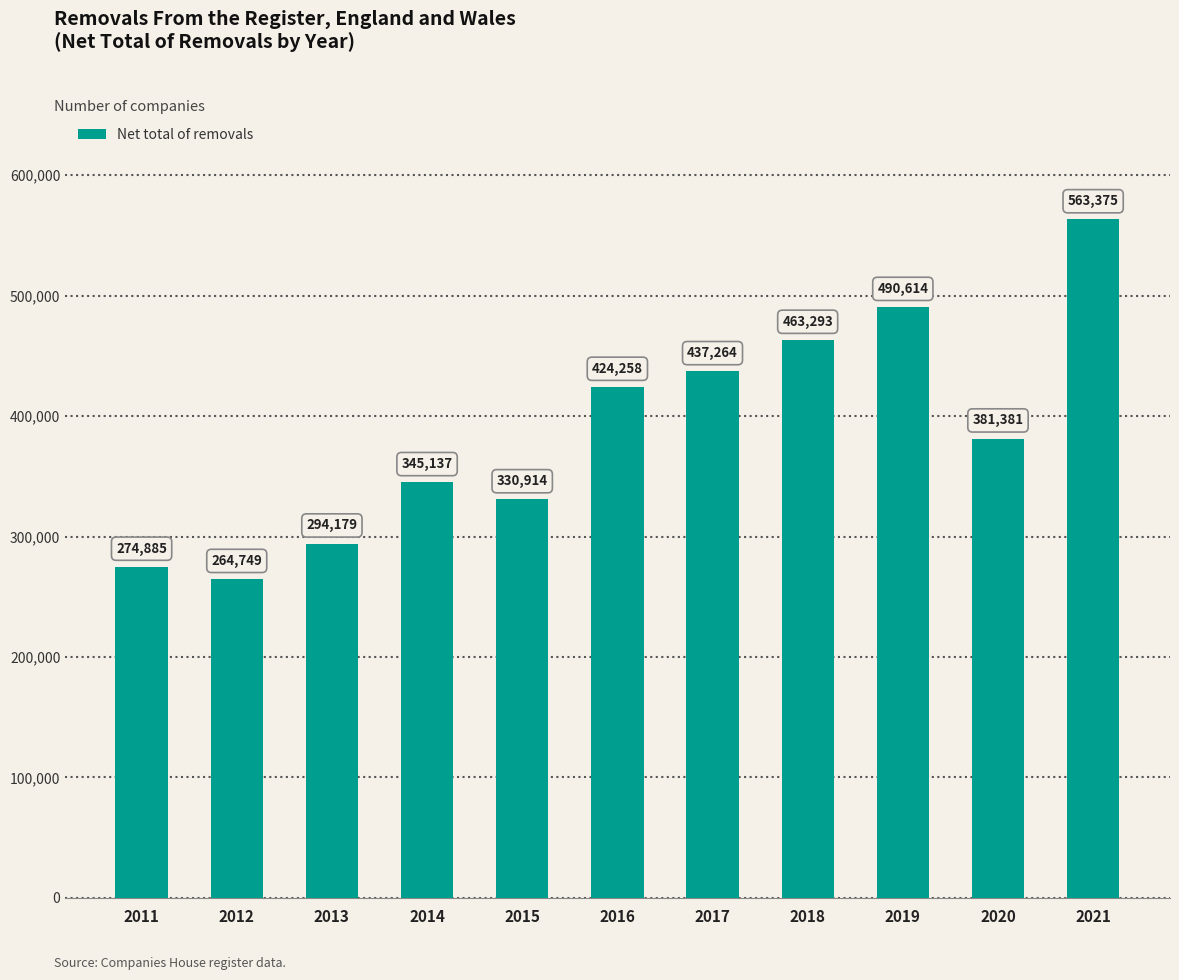

What is the maximum value shown in the chart?

563375